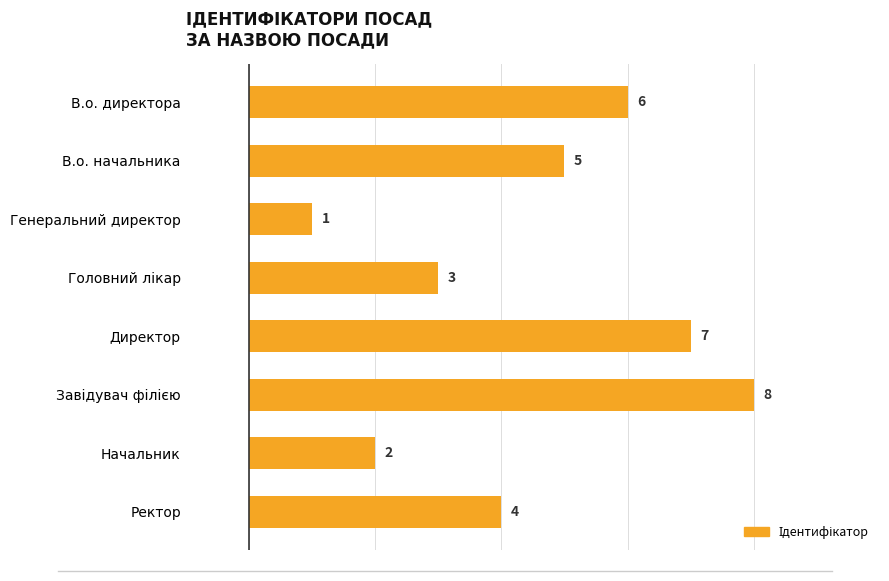

What is the change in value from В.о. начальника to Генеральний директор?

-4